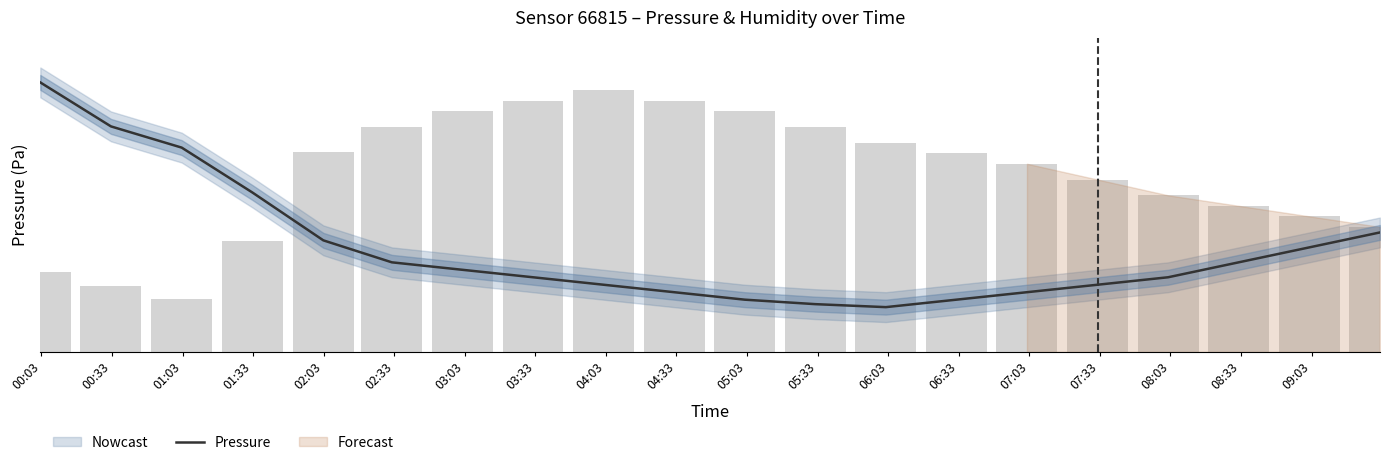

Is it true that the value at 05:33 is 56969.8?

False